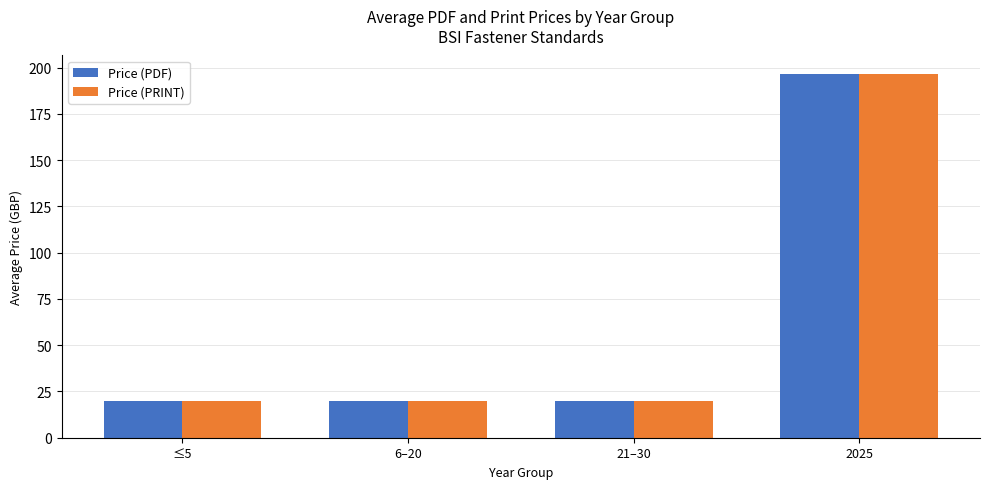

True or false: Price (PRINT) has a value of 335.3 at 2025.

False